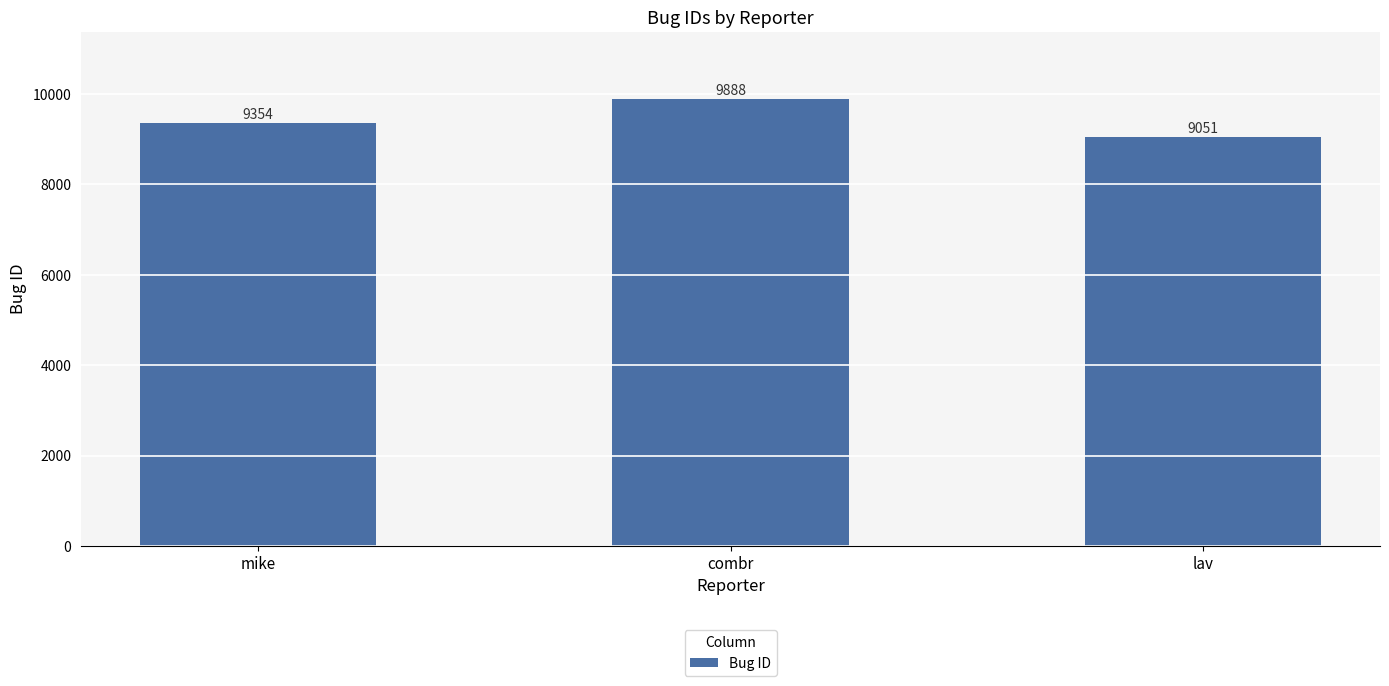

What position from the left is mike?

1